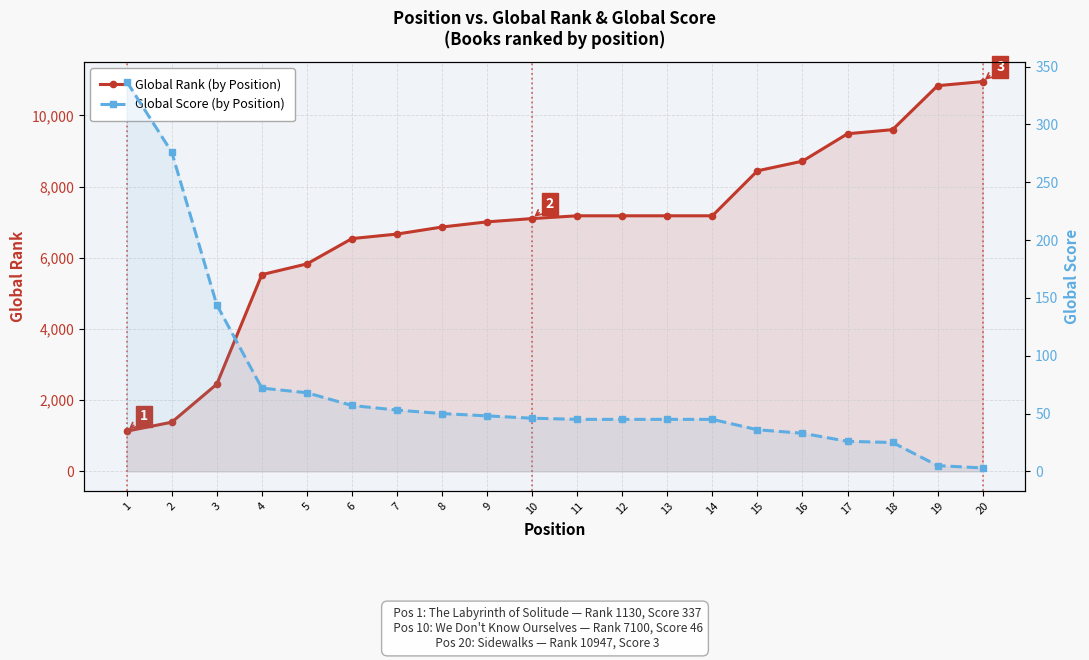

Which series has the largest total across all categories?

Global Rank